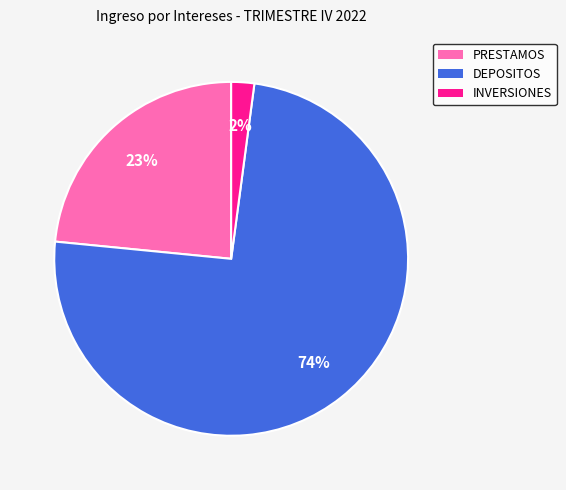

To the nearest percent, what percentage of the pie is INVERSIONES?

2%